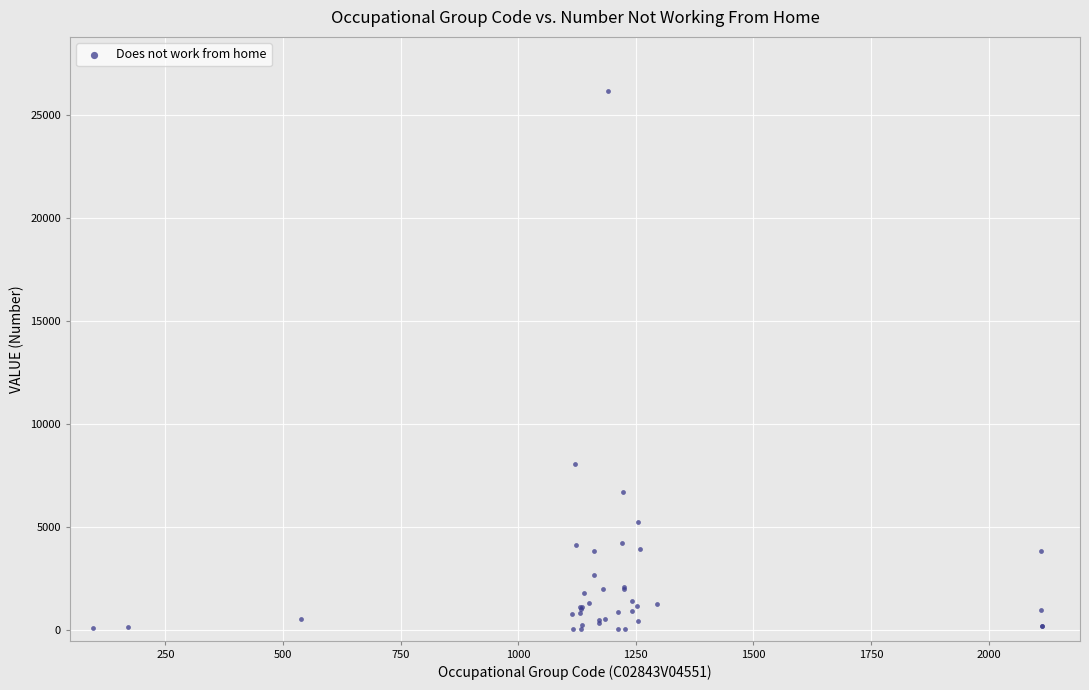

What Y value in the scatter plot is closest to 13112?

8068